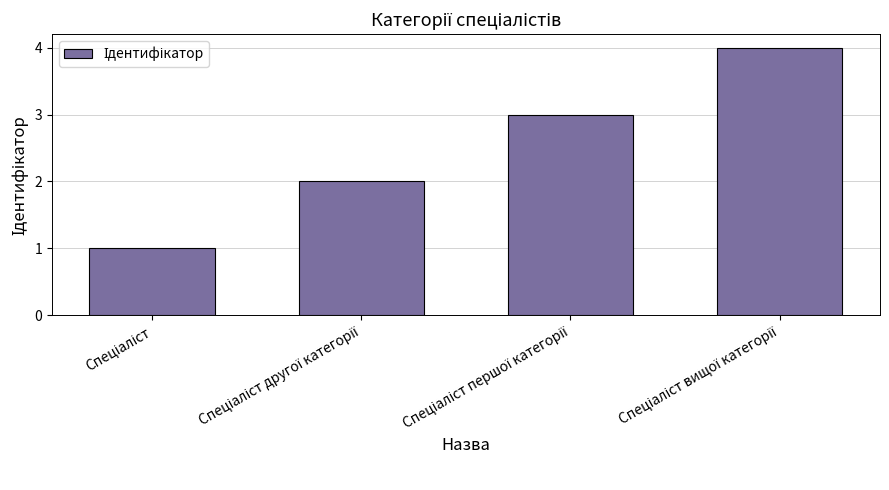

What is the difference between the maximum and minimum values?

3